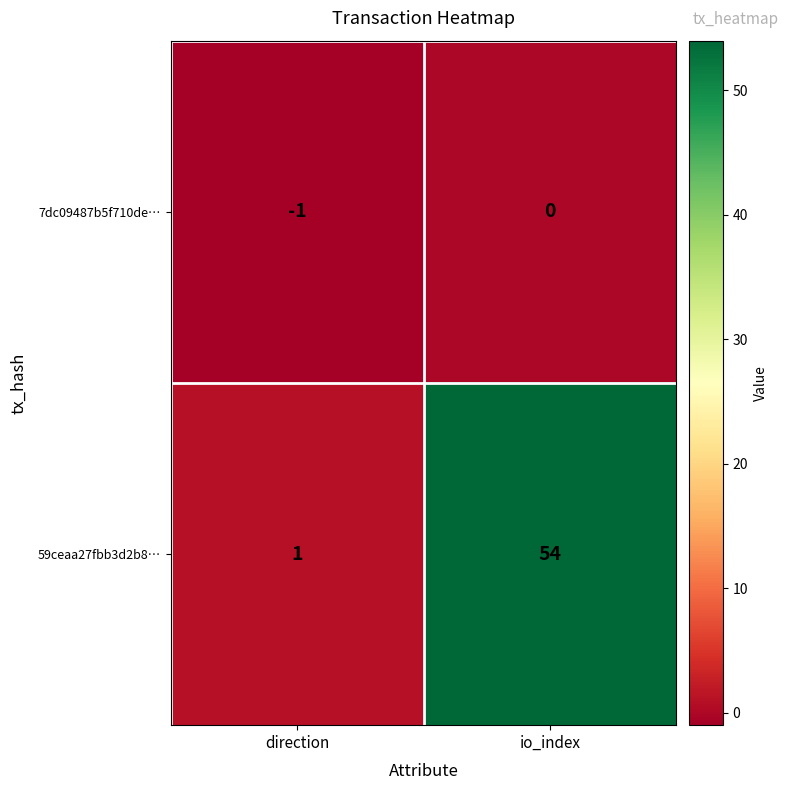

How many negative values does the 7dc09487b5f710de… series have?

1